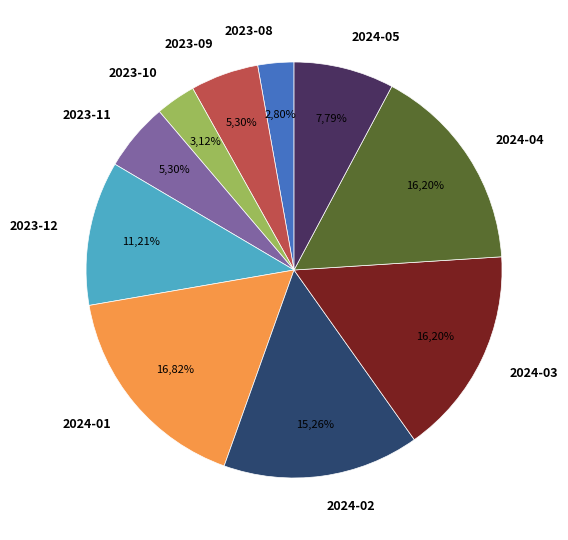

Is 2023-08 the majority of the pie?

No